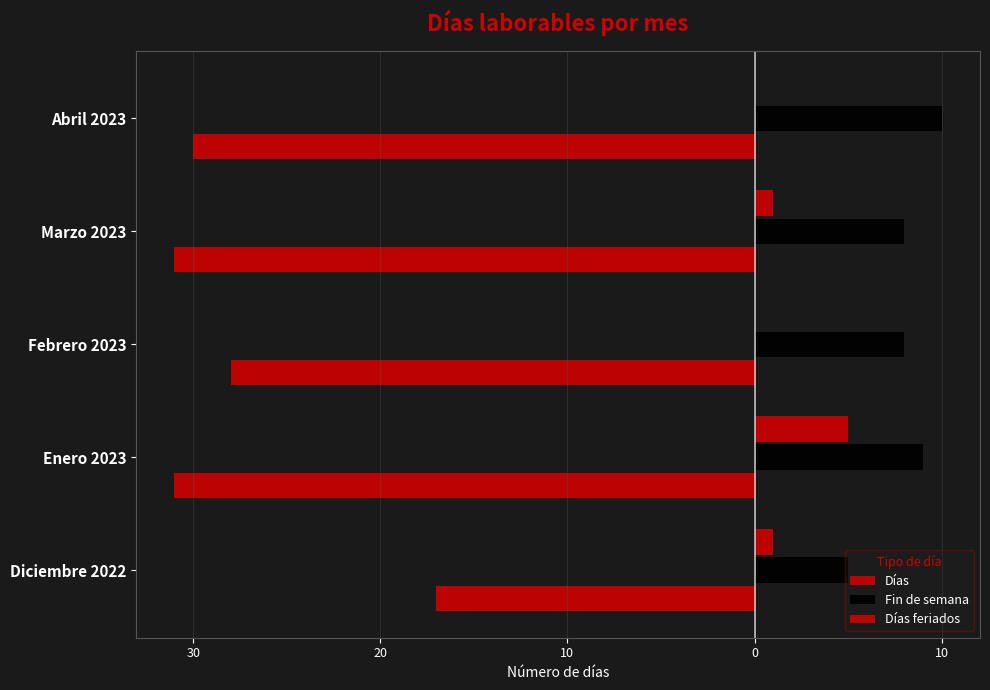

What is the value of the Fin de semana bar at the 1st from the left?

5